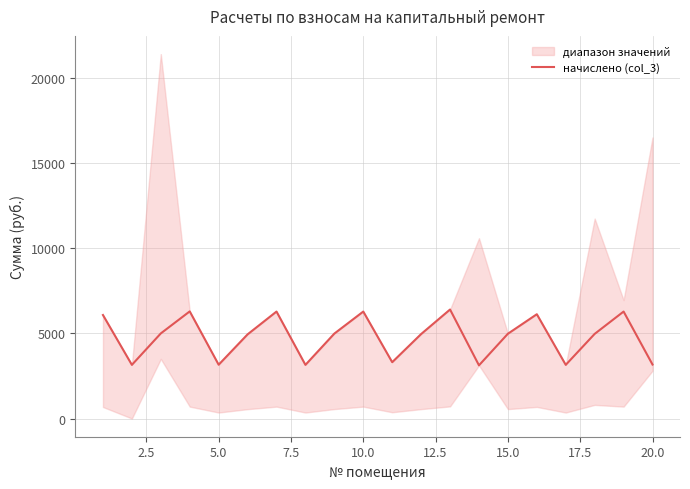

What is the average value?

4787.4